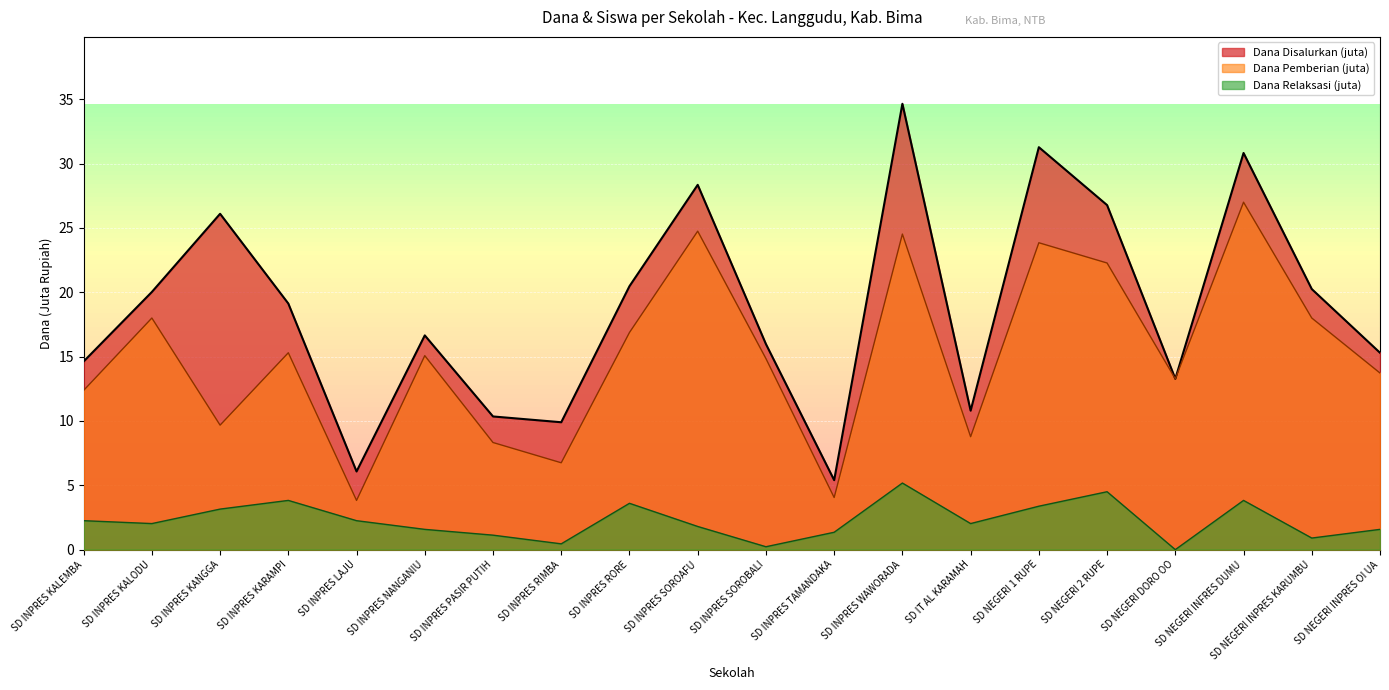

How many values in the Dana Disalurkan series are below 19?

10